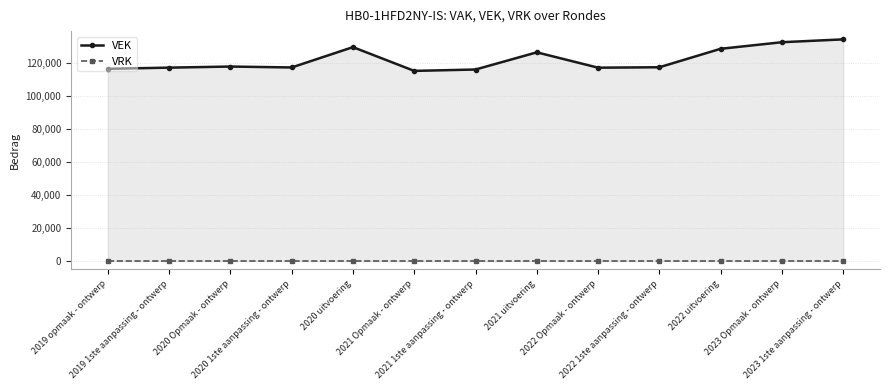

At how many categories does at least one series exceed 53822?

13